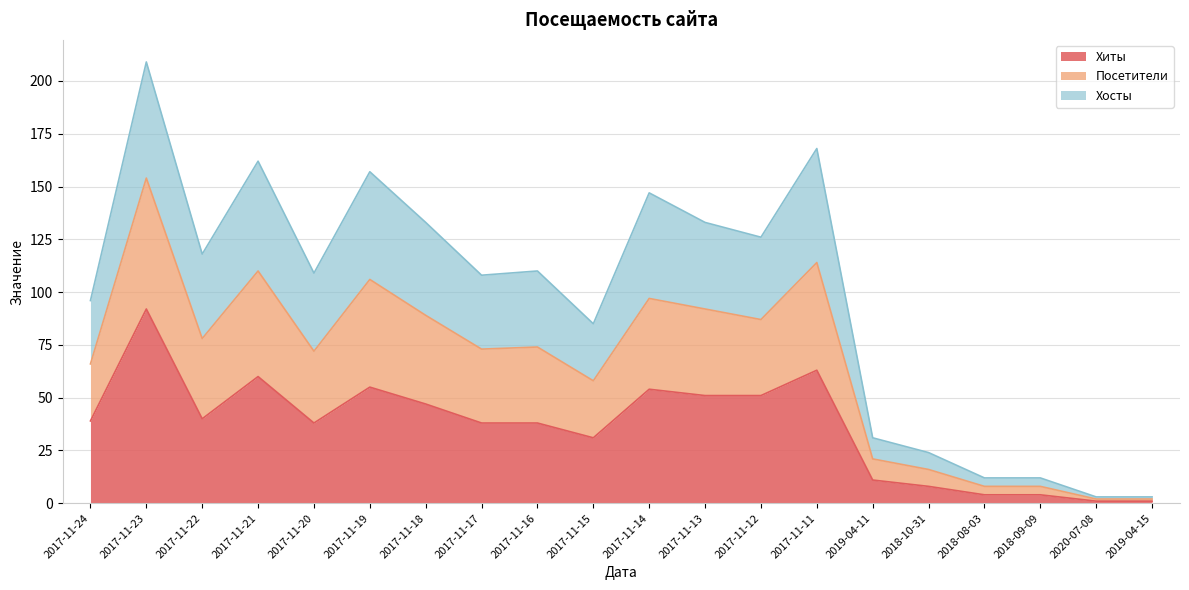

True or false: Хиты has a value of 40 at 2017-11-22.

True